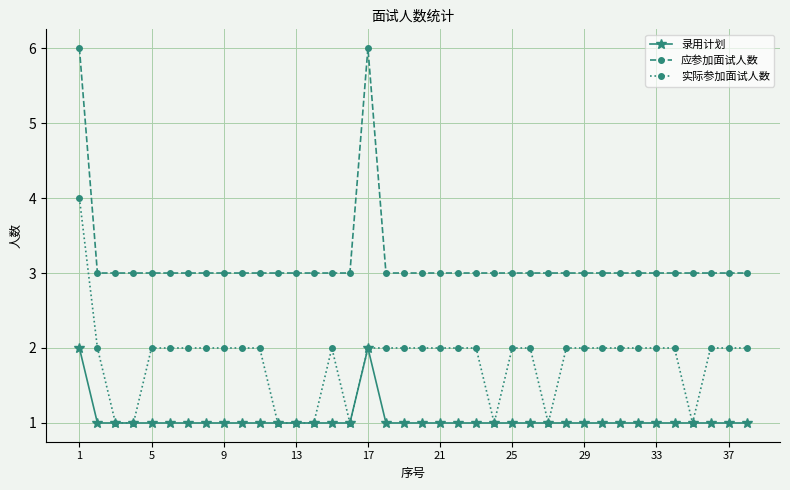

What is the value of the 实际参加面试人数 point at the 5th from the left?

2